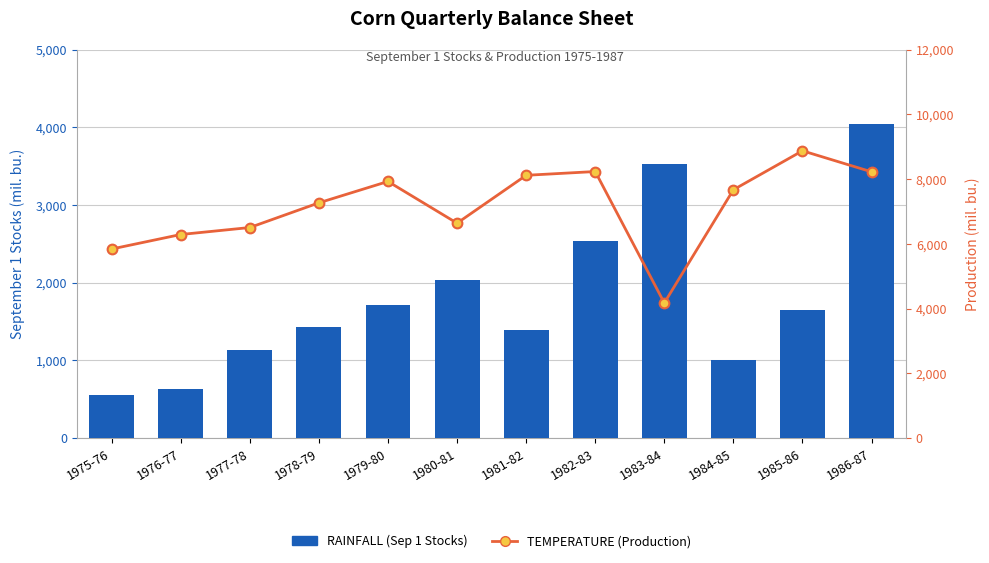

Is the value of RAINFALL at 1981-82 greater than the value of TEMPERATURE at 1981-82?

No